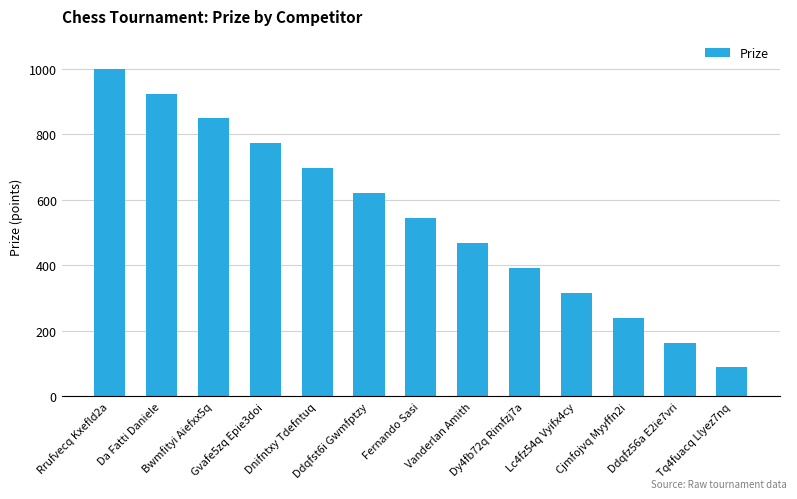

List the labels in order of value, smallest first.

Tq4fuacq Llyez7nq, Ddqfz56a E2ie7vri, Cjmfojvq Myyffn2i, Lc4fz54q Vyifx4cy, Dy4fb72q Rimfzj7a, Vanderlan Amith, Fernando Sasi, Ddqfst6i Gwmfptzy, Dnifntxy Tdefntuq, Gvafe5zq Epie3doi, Bwmfityi Aiefxx5q, Da Fatti Daniele, Rrufvecq Kxefld2a